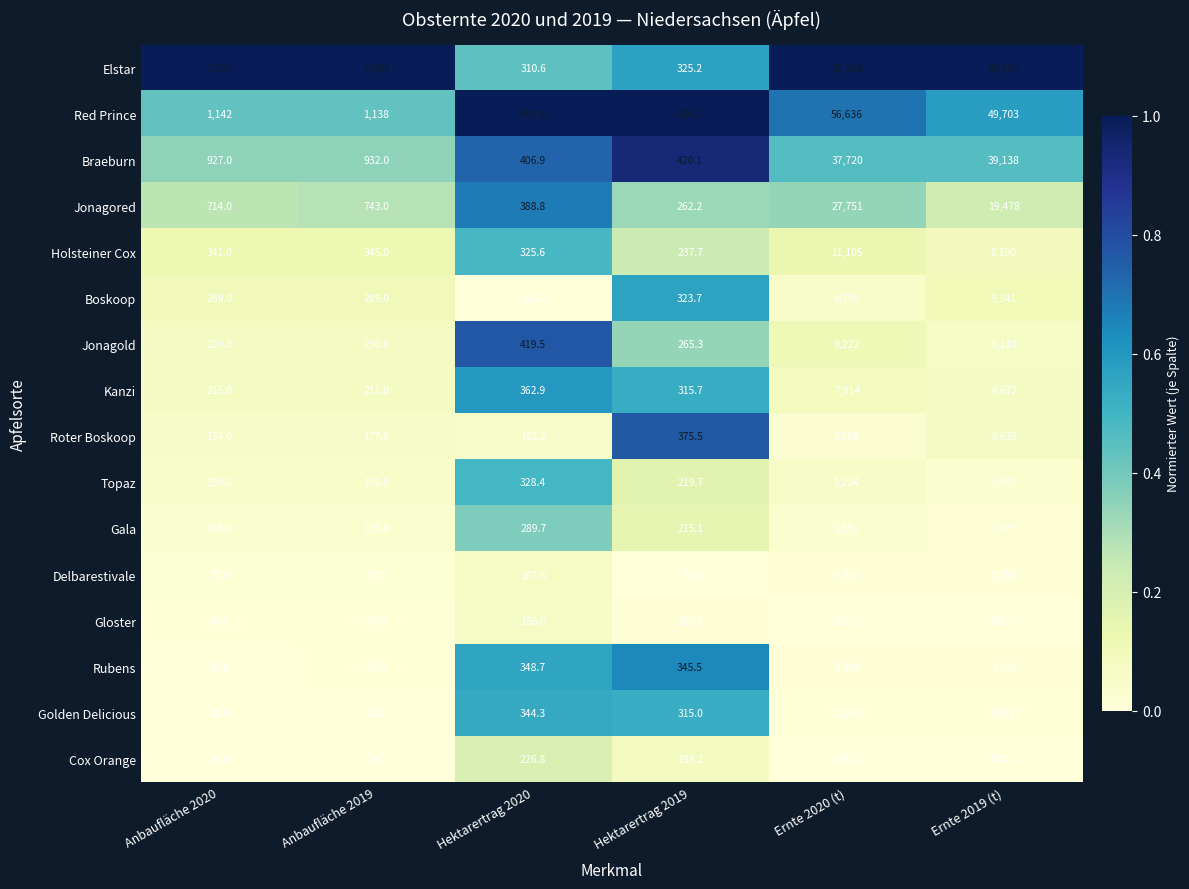

What is the sum of the Braeburn values at Anbaufläche 2019 and Hektarertrag 2019?

1352.1